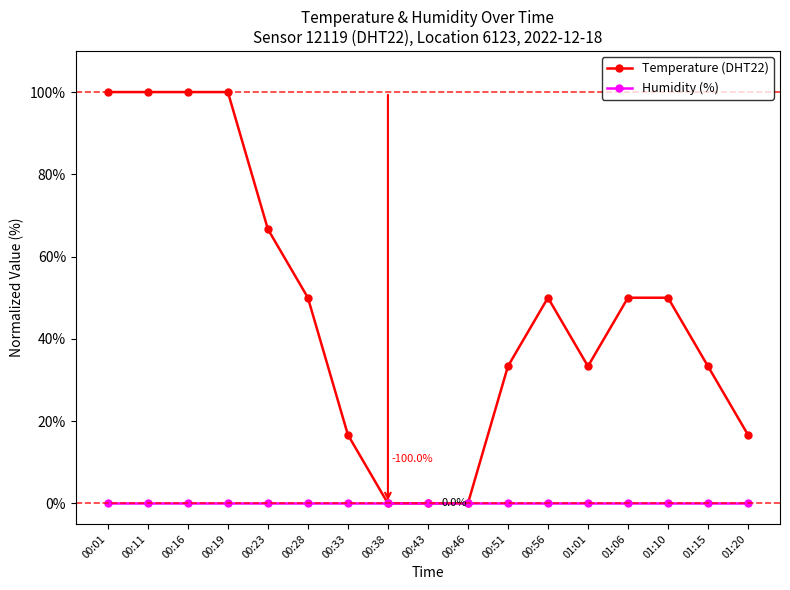

What is the total value across all series at 00:16?

100.0